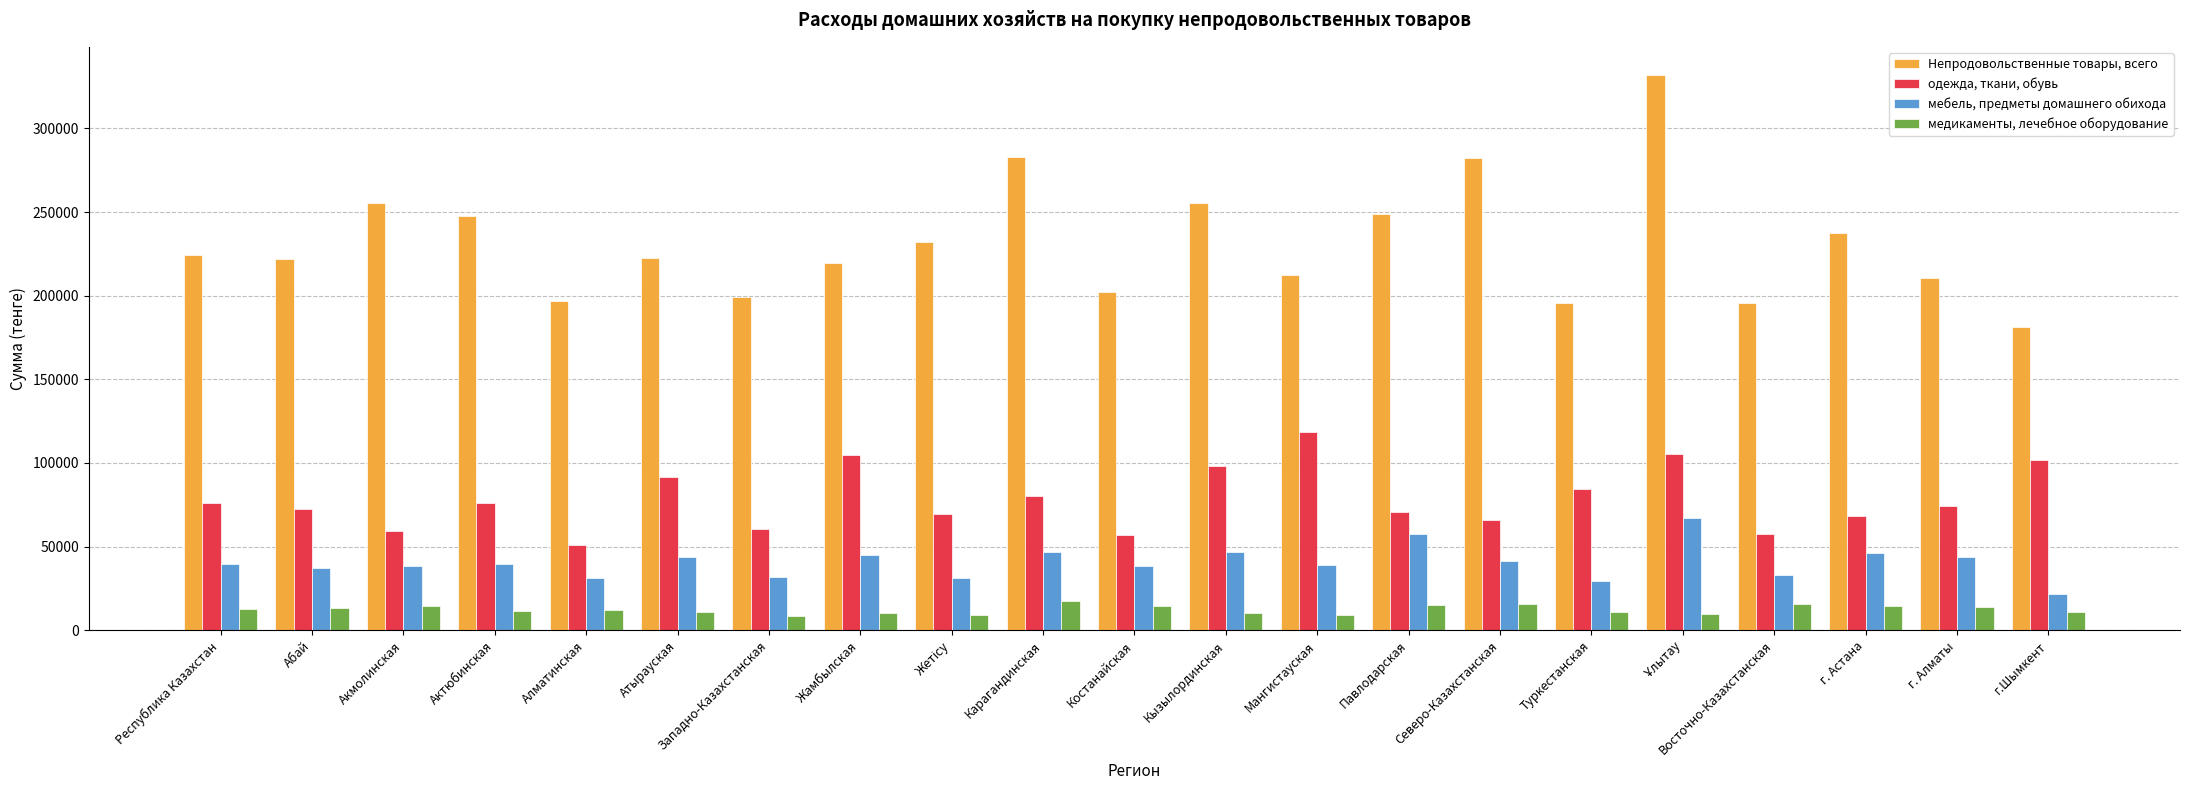

What is the difference between the highest and lowest values at Восточно-Казахстанская?

179830